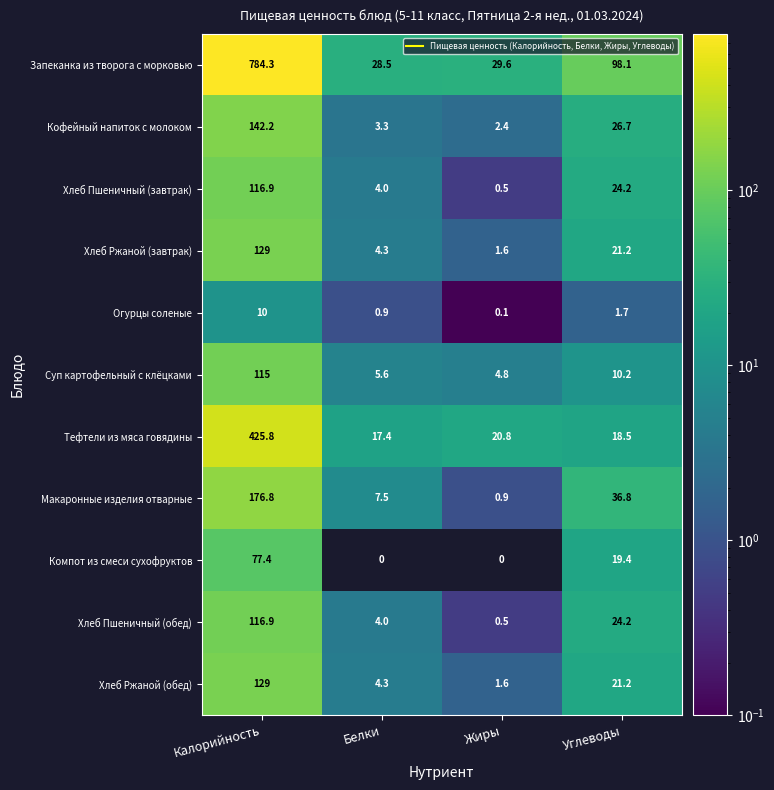

The Огурцы соленые series shows 3.7 at Калорийность. True or false?

False